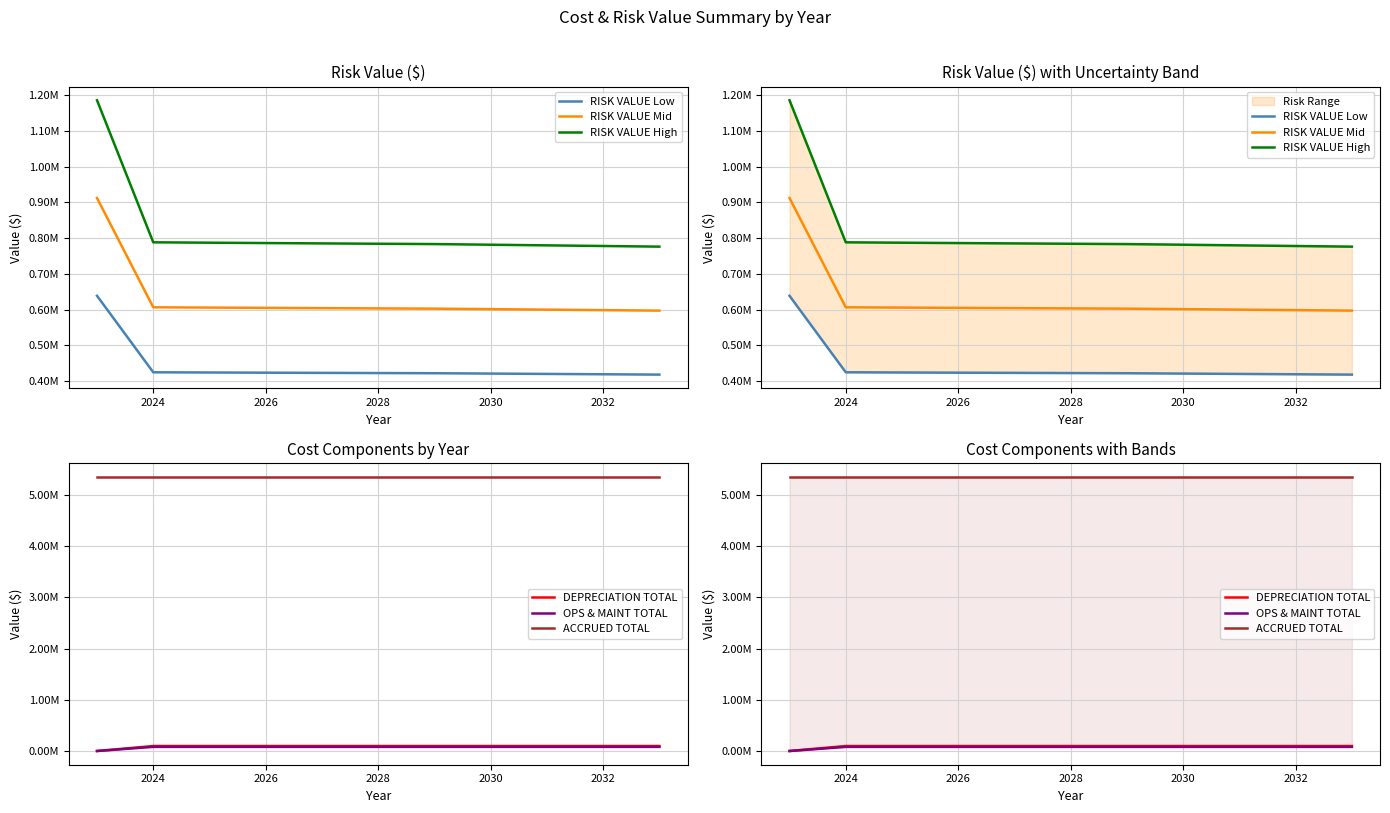

What is the sum of the DEPRECIATION TOTAL values at 2030 and 2032?

194689.9